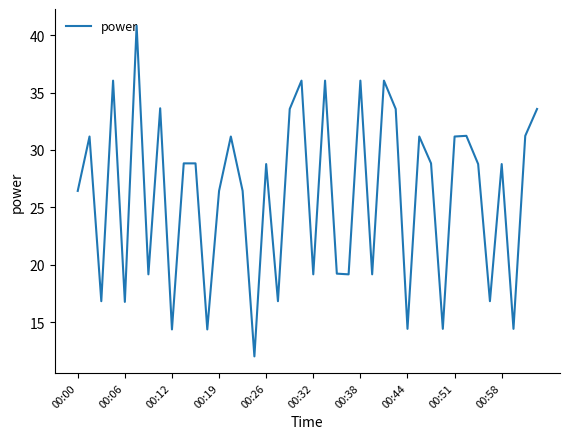

What is the maximum value shown in the chart?

40.8